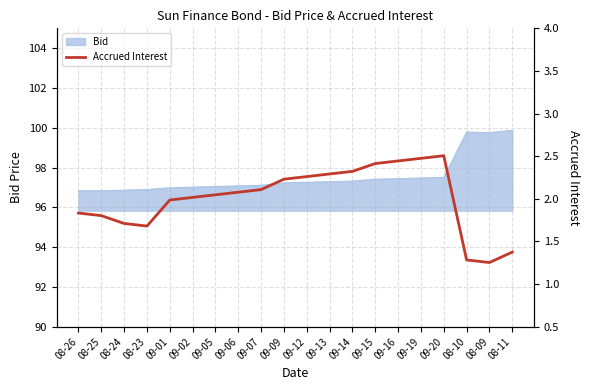

What is the maximum value shown in the chart?

2.5